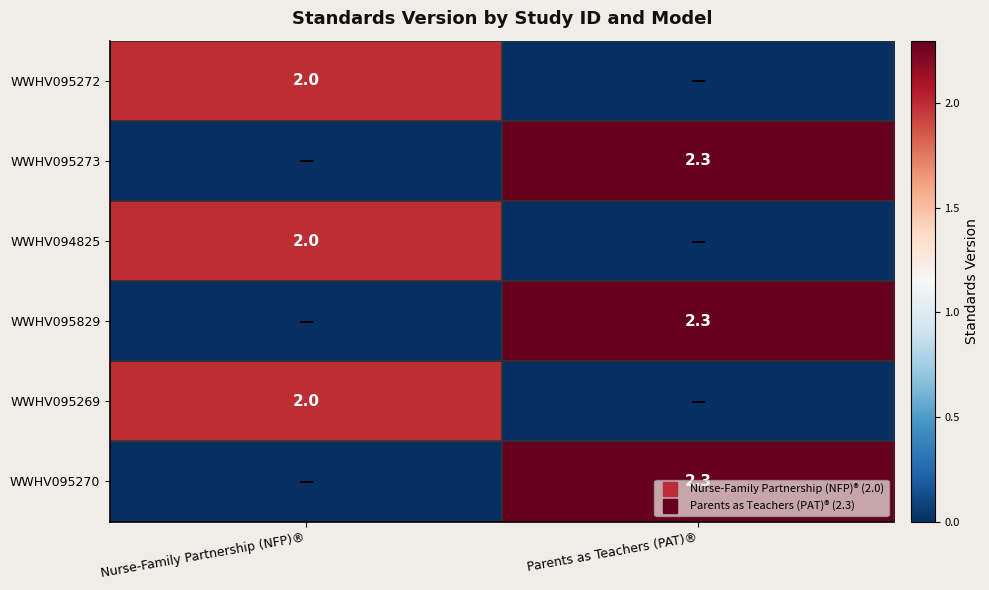

Is the value of WWHV094825 at Nurse-Family Partnership (NFP)® greater than the value of WWHV095272 at Nurse-Family Partnership (NFP)®?

No